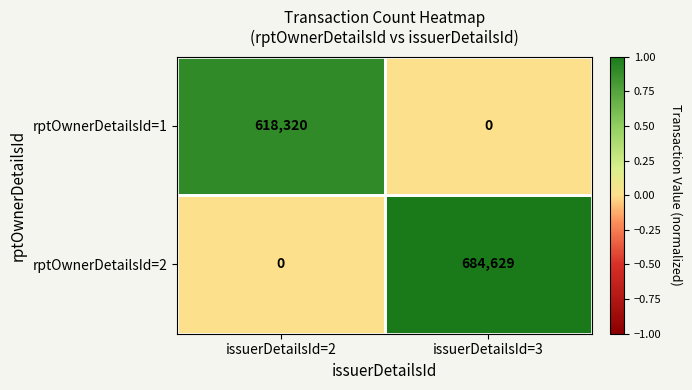

What is the difference between the rptOwnerDetailsId=2 values at issuerDetailsId=2 and issuerDetailsId=3?

684629